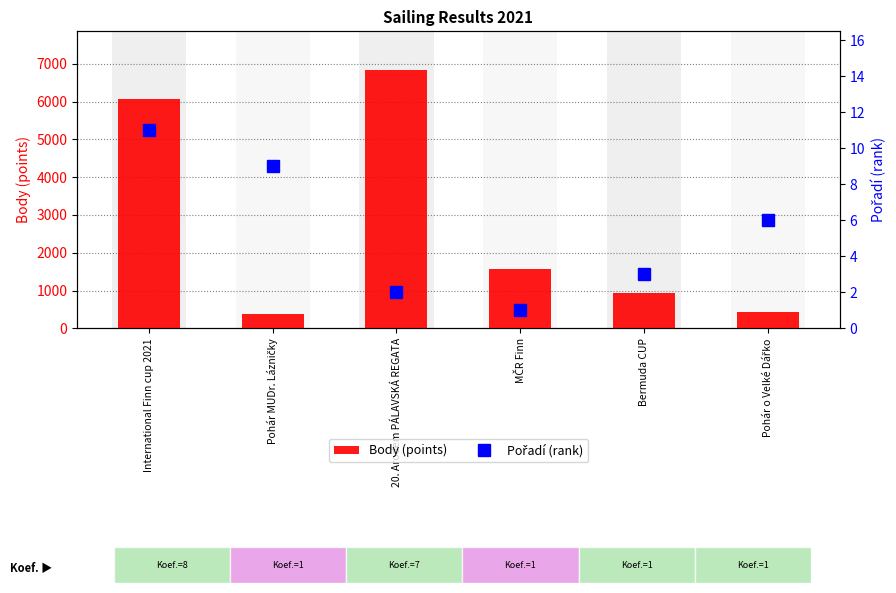

What is the total value across all series at MČR Finn?

1564